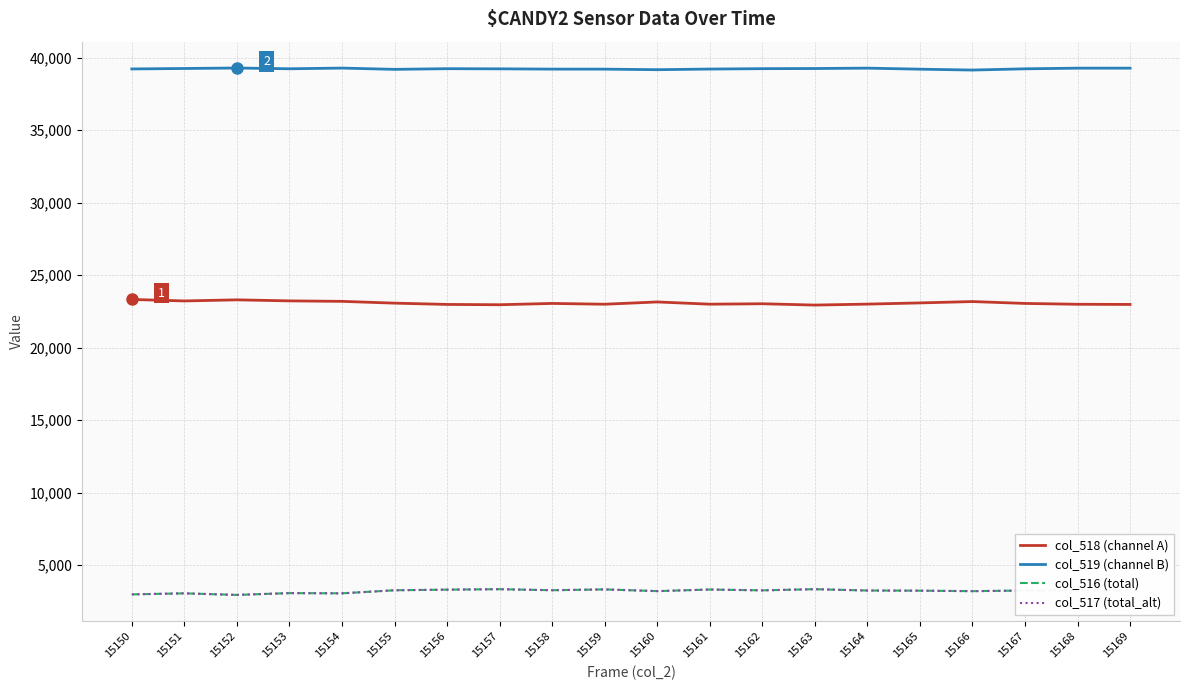

Does the chart display data point markers on the line(s)?

No